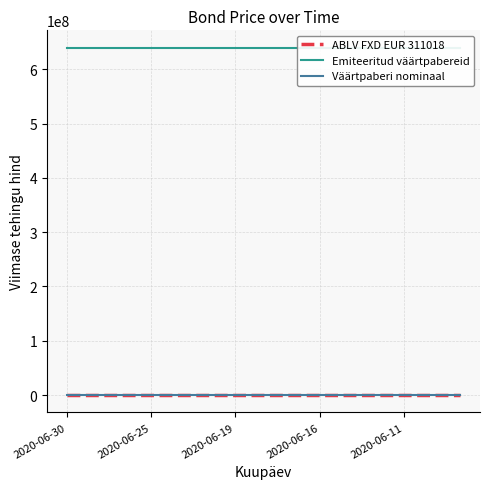

At how many categories does at least one series exceed 422048453?

15